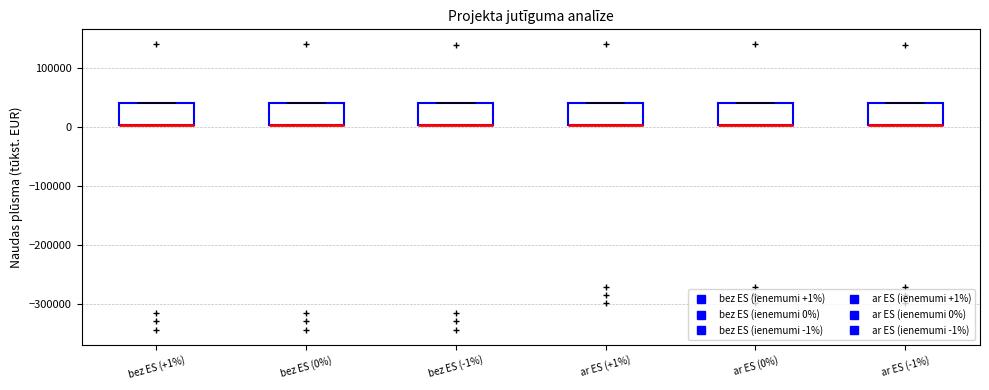

Where is the lower edge of the box for bez ES (-1%) on the y-axis? The values are not printed on the chart, so give them approximately, as read against the axis.

0